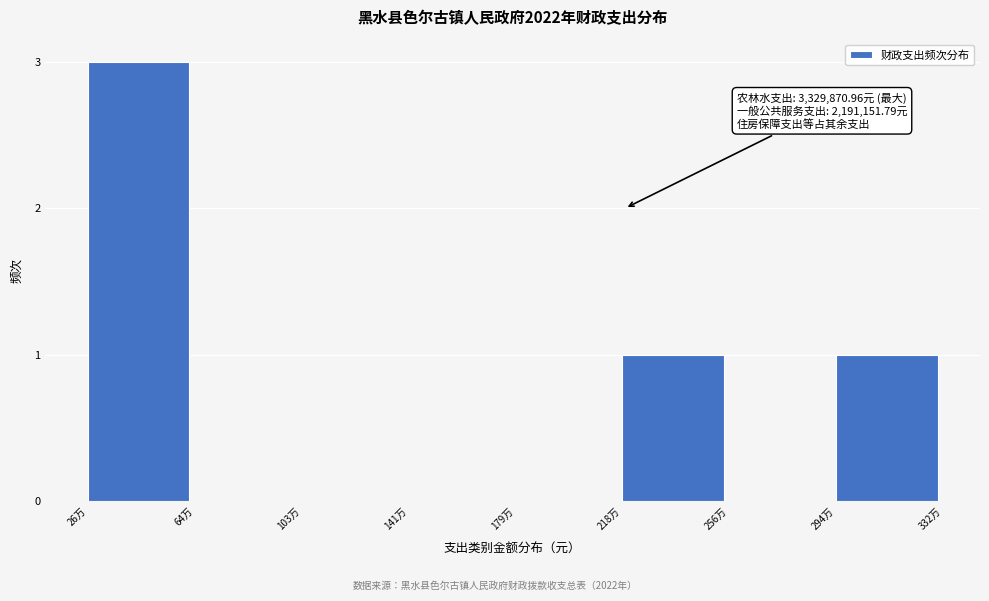

Reading left to right, transcribe all the data shown in this chart.

26万=3	64万=0	103万=0	141万=0	179万=0	218万=1	256万=0	294万=1